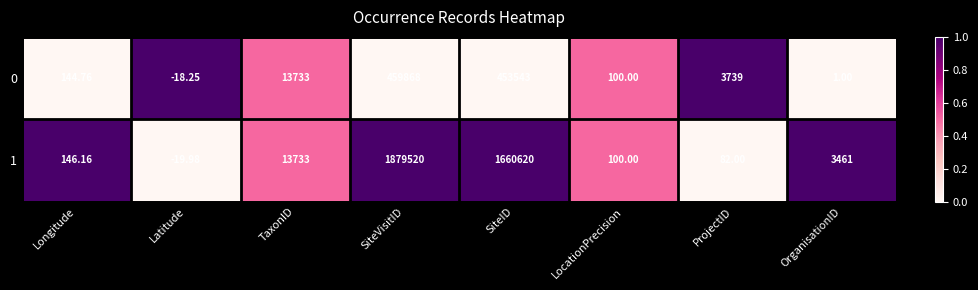

At which label is 0 closest to 229924?

TaxonID